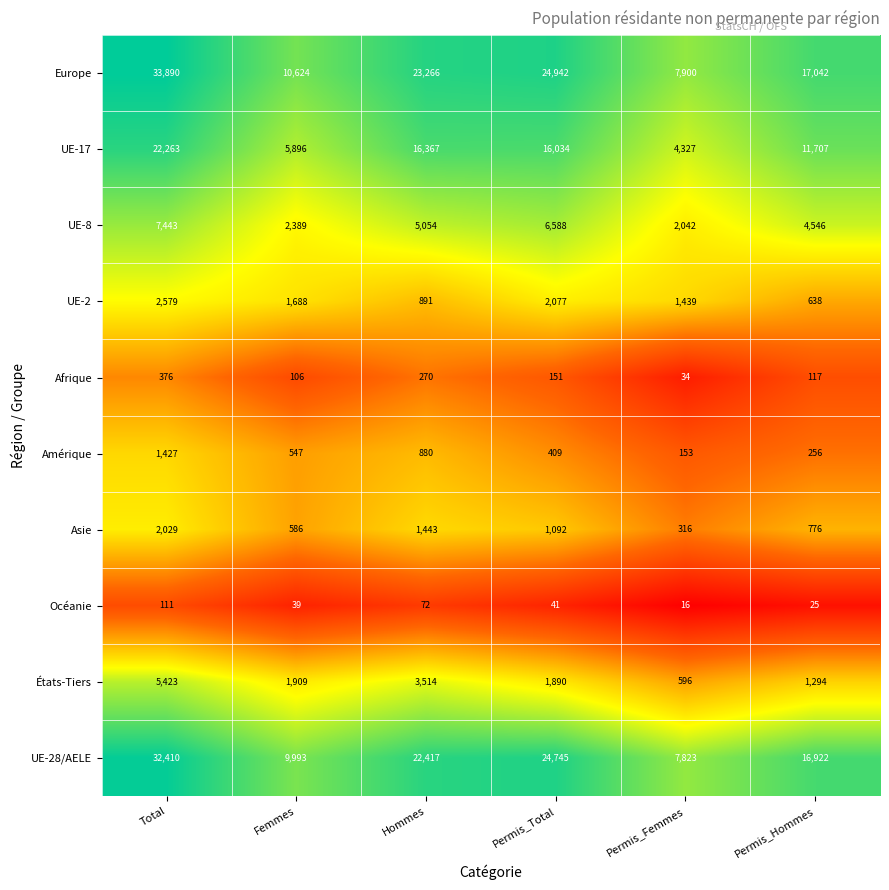

At how many categories does at least one series exceed 15911?

4